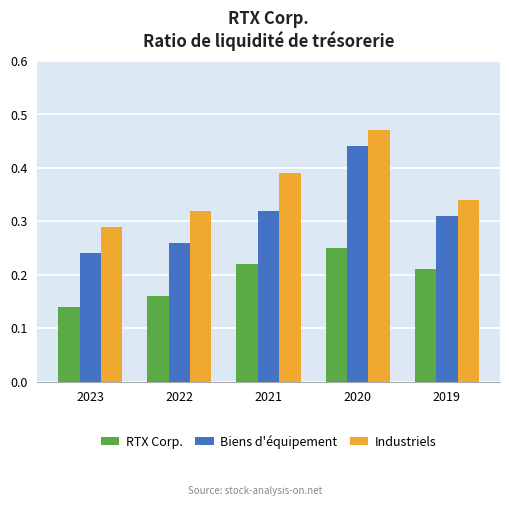

Which series has the largest range (max minus min)?

Biens d'équipement